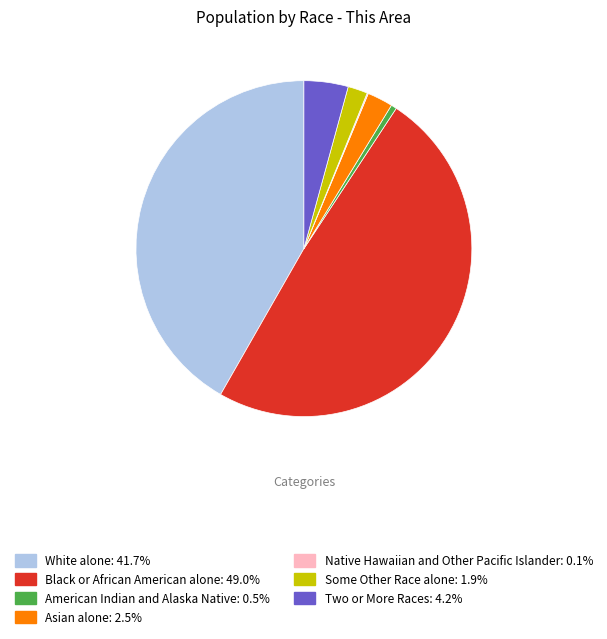

What is the ratio of the value at Some Other Race alone: 1.9% to the value at Two or More Races: 4.2%?

0.4